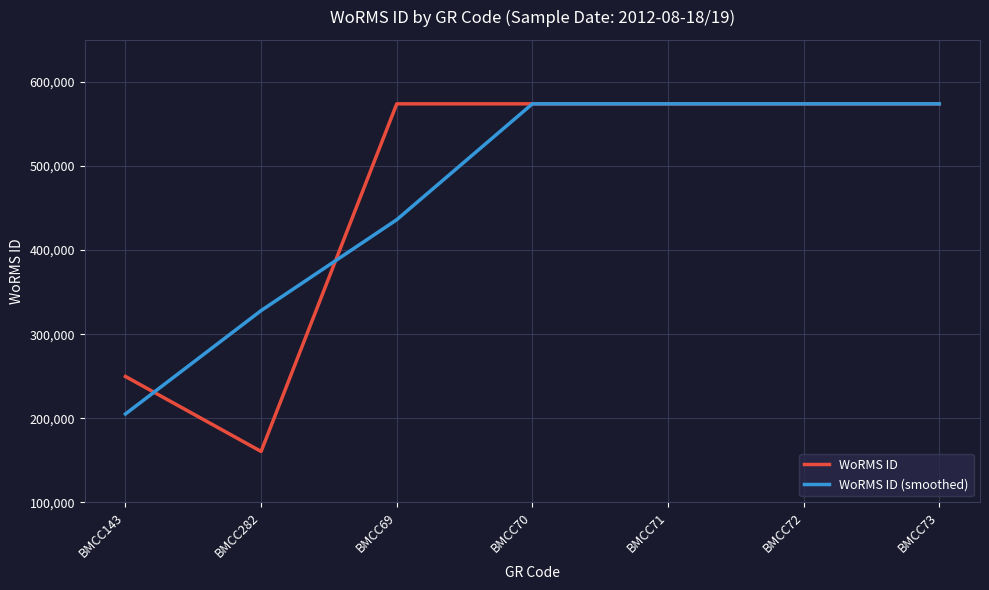

Is the value of WoRMS ID at BMCC72 greater than the value of WoRMS ID (smoothed) at BMCC282?

Yes